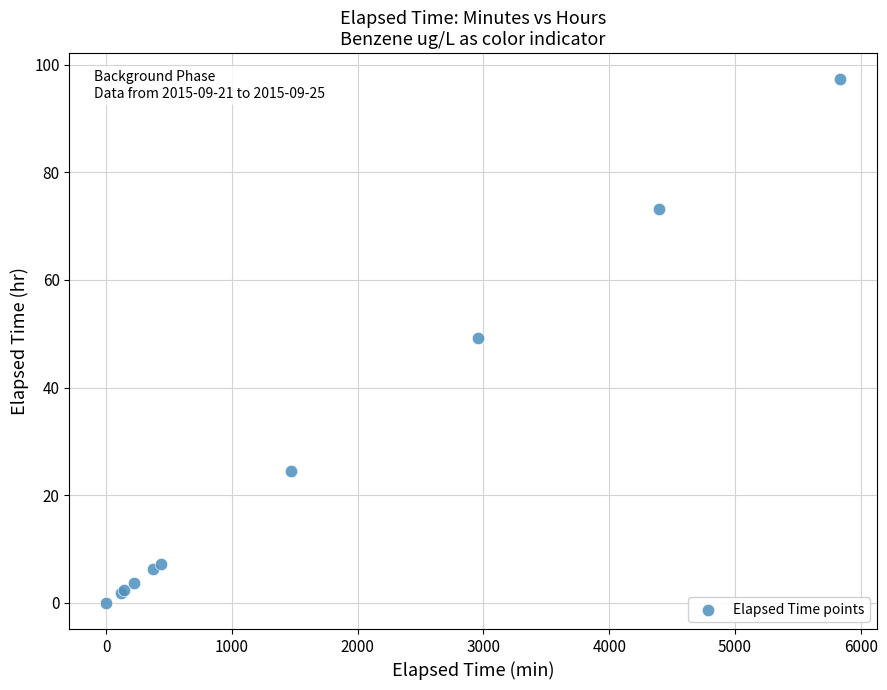

What Y value in the scatter plot is closest to 48?

49.3